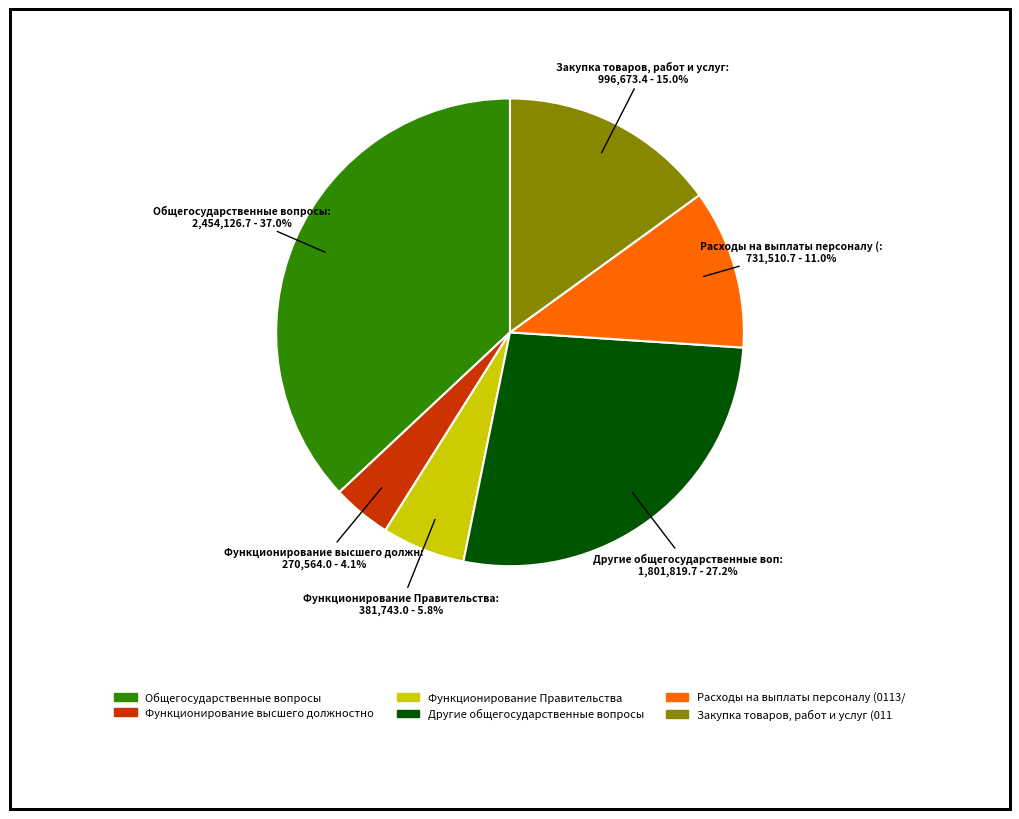

Is there any slice that represents more than half of the pie?

No